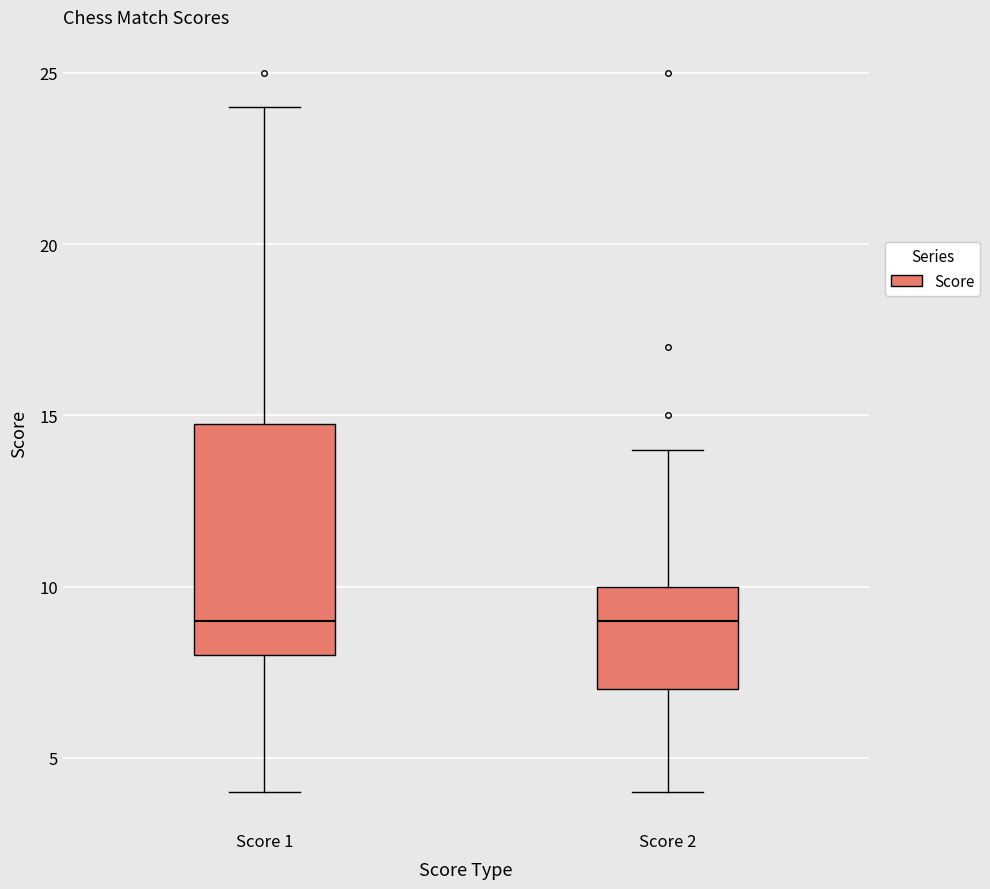

Where does the median line of the box for Score 2 sit on the y-axis? The values are not printed on the chart, so give them approximately, as read against the axis.

9